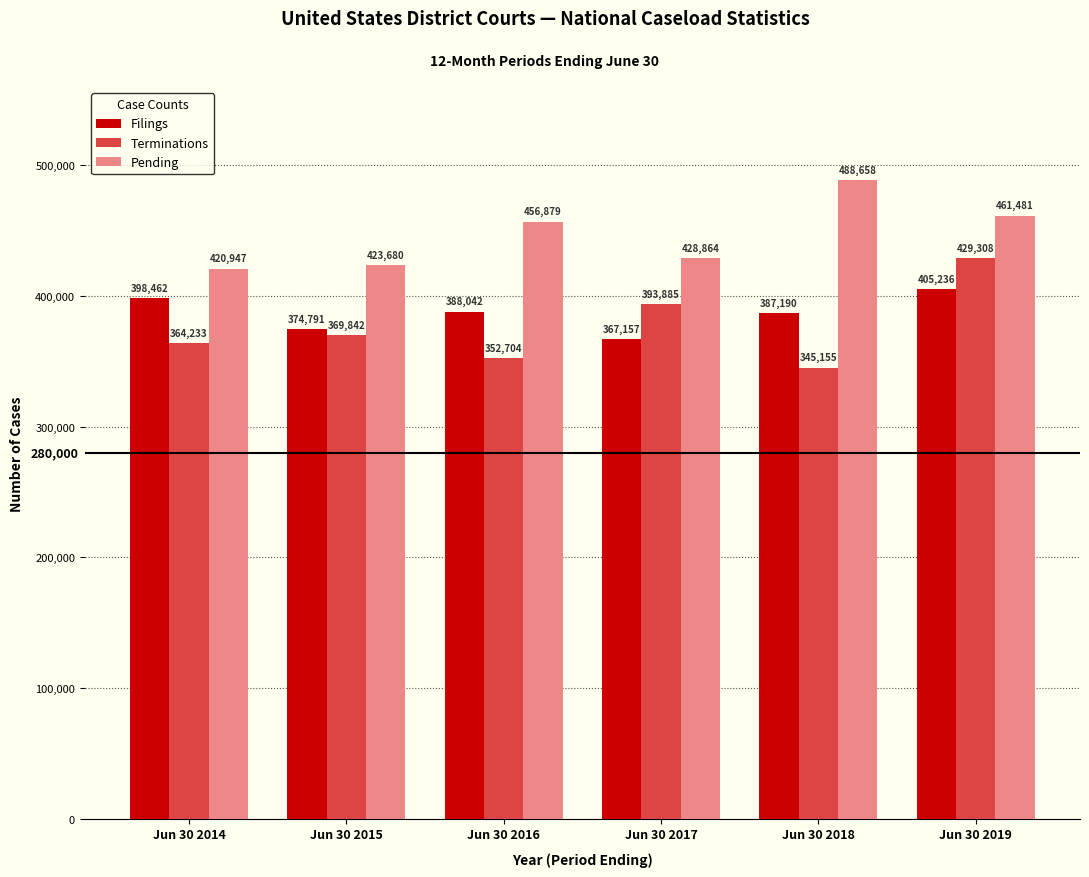

Reading left to right, list all the values displayed in this chart.

Filings: Jun 30 2014=398462	Jun 30 2015=374791	Jun 30 2016=388042	Jun 30 2017=367157	Jun 30 2018=387190	Jun 30 2019=405236
Terminations: Jun 30 2014=364233	Jun 30 2015=369842	Jun 30 2016=352704	Jun 30 2017=393885	Jun 30 2018=345155	Jun 30 2019=429308
Pending: Jun 30 2014=420947	Jun 30 2015=423680	Jun 30 2016=456879	Jun 30 2017=428864	Jun 30 2018=488658	Jun 30 2019=461481